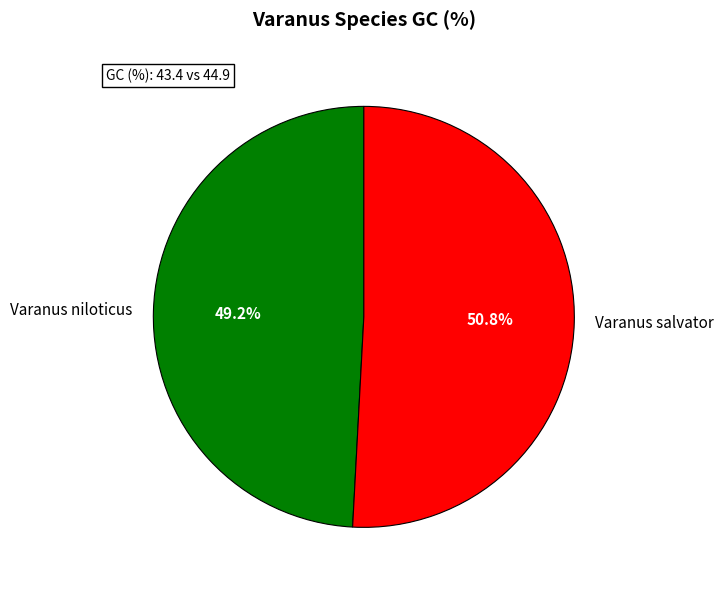

Which slice represents more than half of the pie?

Varanus salvator